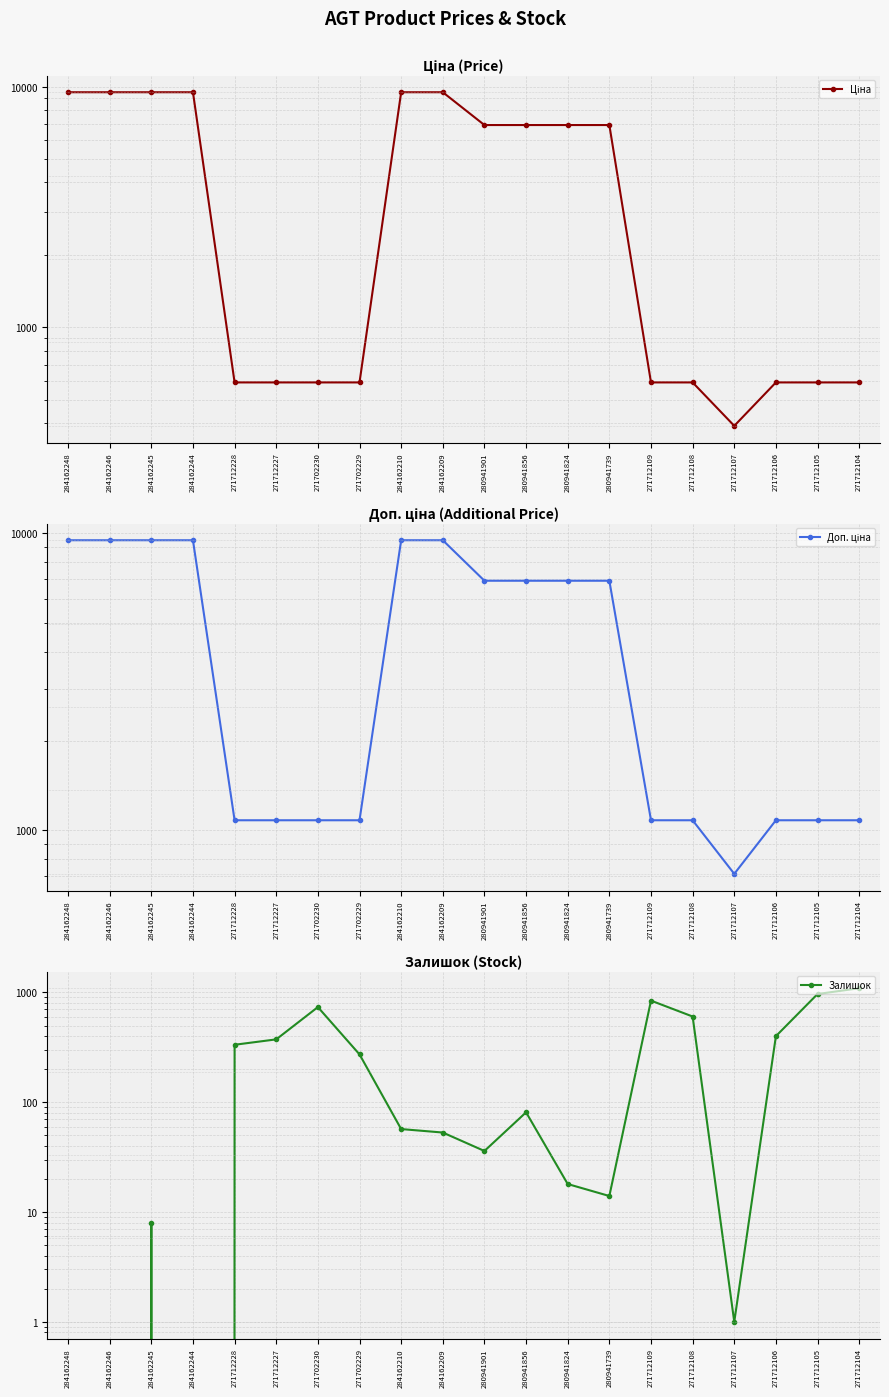

Where do Залишок and Ціна first cross each other?

271712227 and 271702230